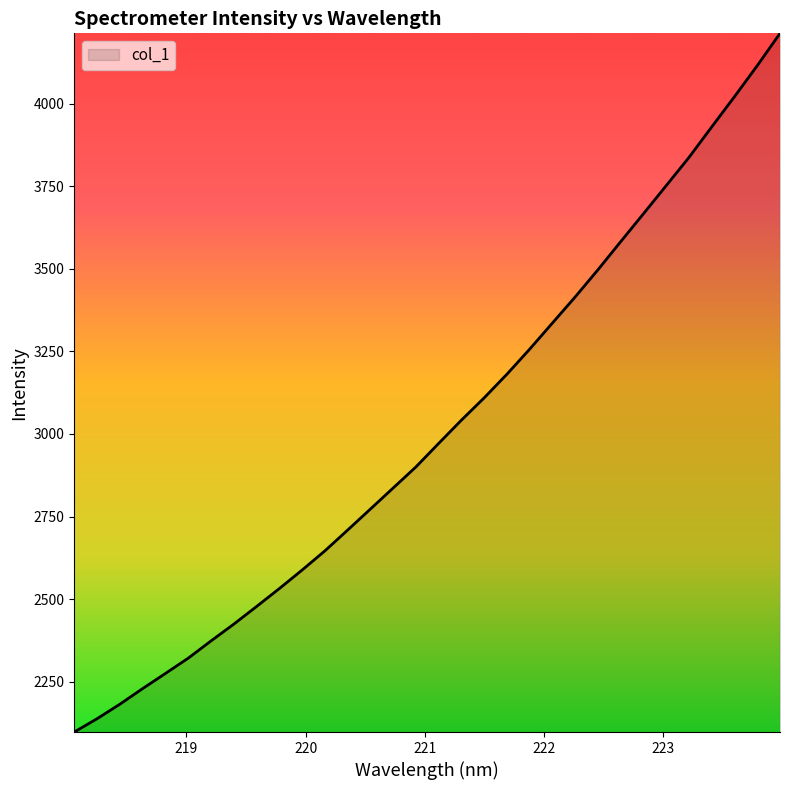

How many lines are shown in the chart?

1